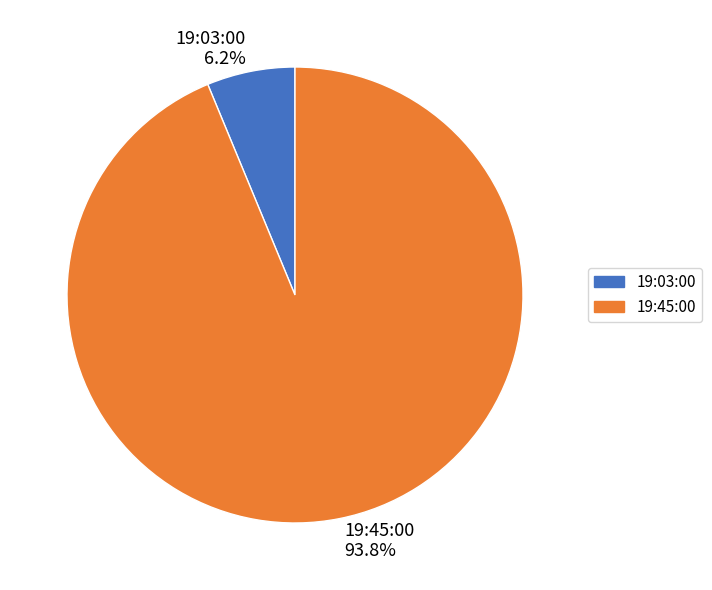

True or false: 19:03:00 accounts for 6% of the total.

True